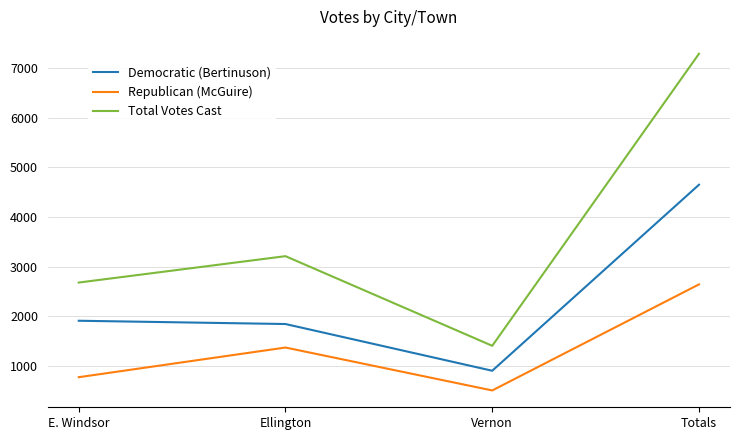

The Democratic (Bertinuson) series shows 443 at E. Windsor. True or false?

False